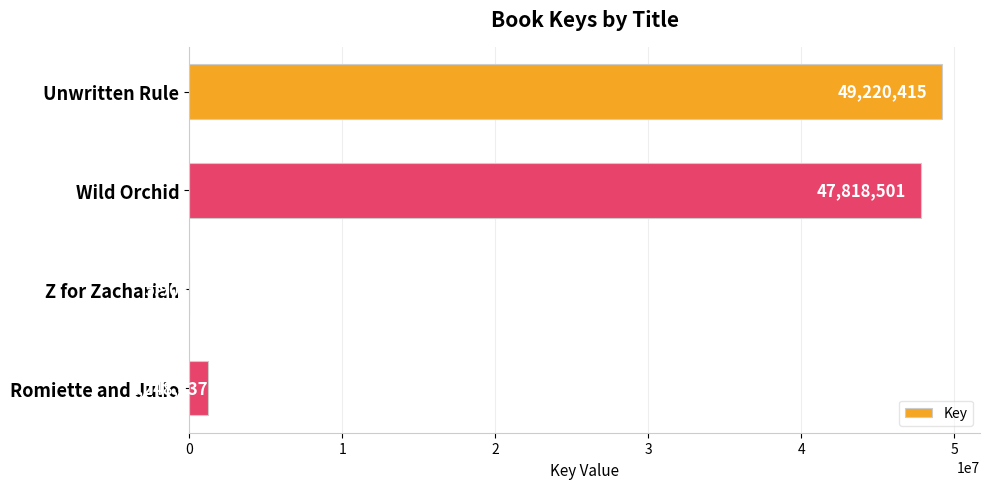

What is the change in value from Z for Zachariah to Romiette and Julio?

+1242534